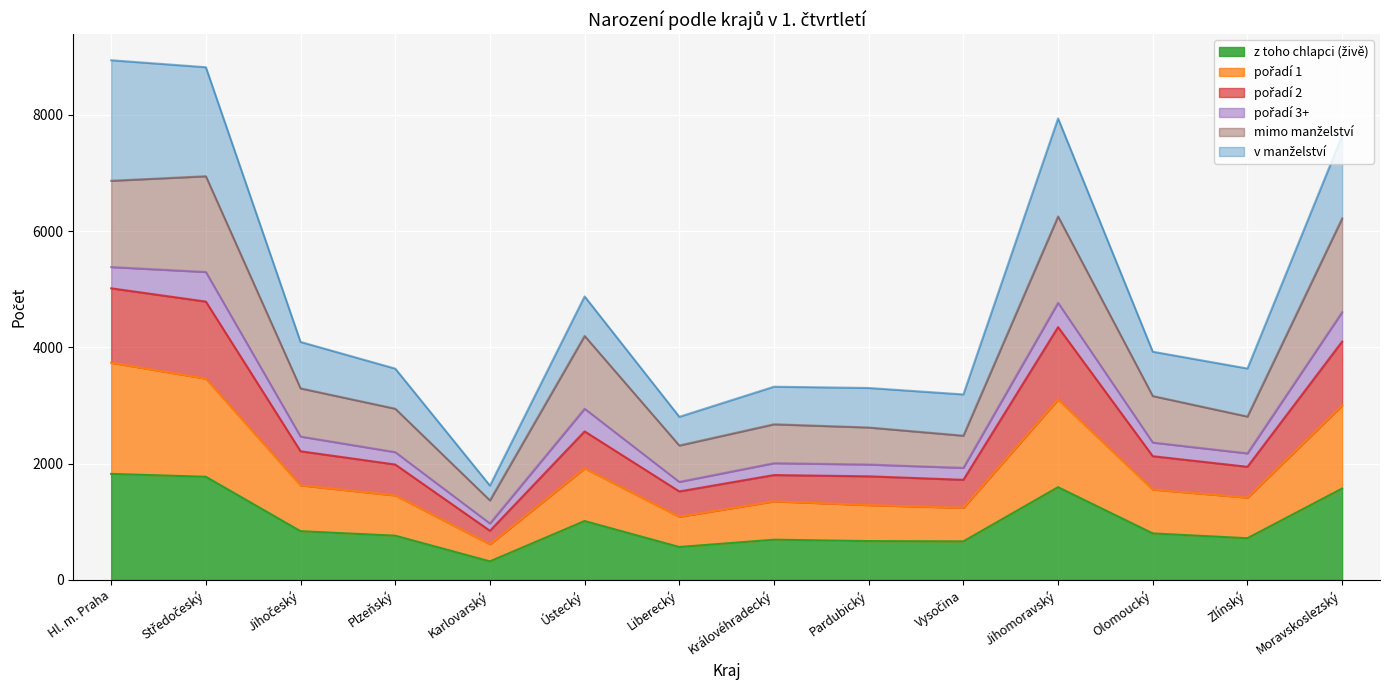

Between Moravskoslezský and Královéhradecký, which is larger?

Moravskoslezský